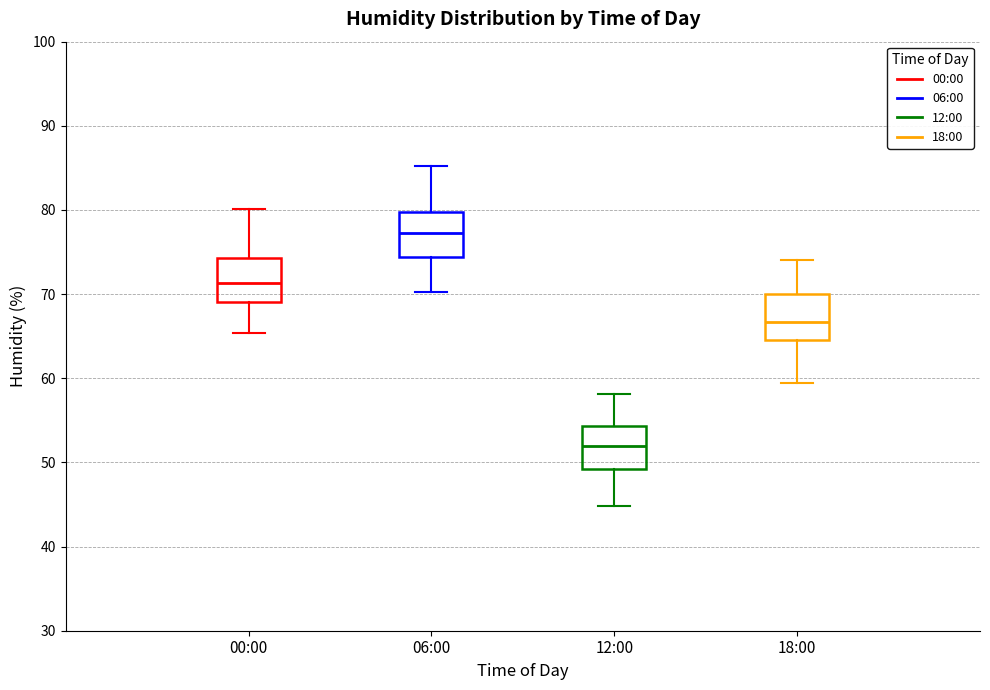

Which box's median line is the lowest?

12:00